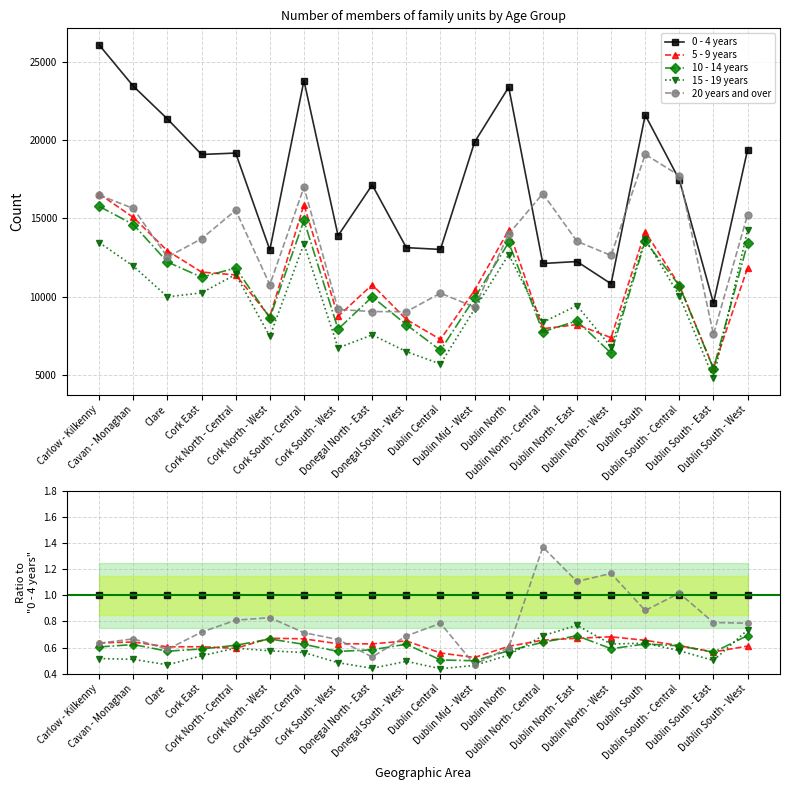

What is the value of the 20 years and over point at the 18th from the left?

1.0